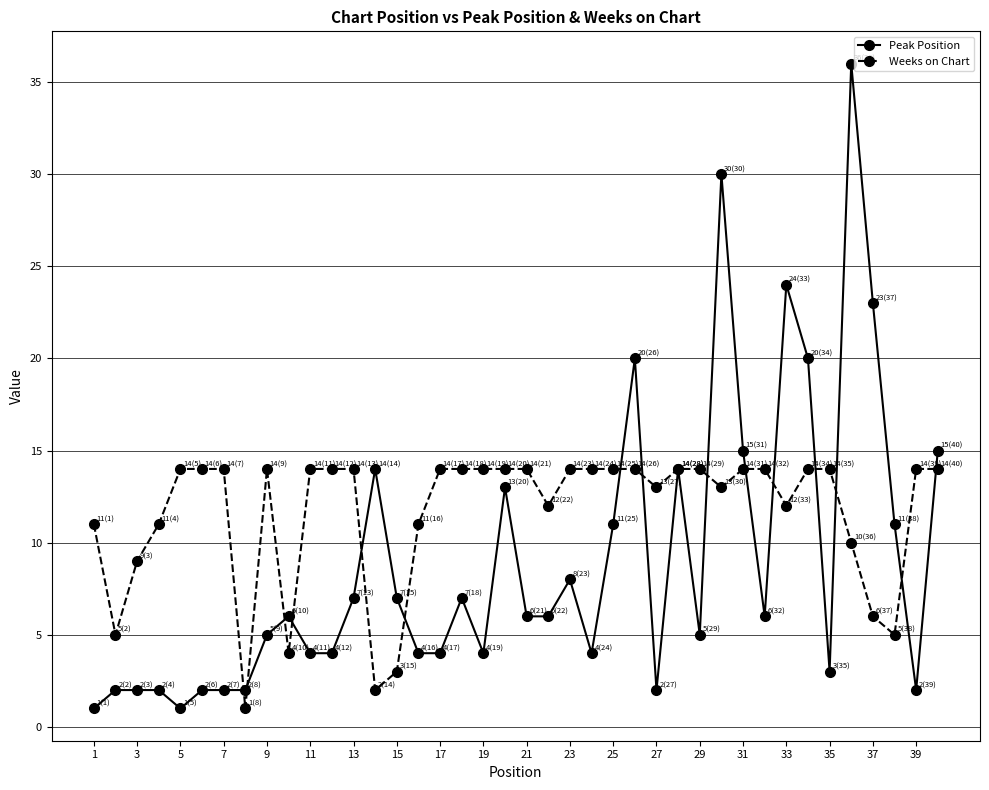

Which series has the largest range (max minus min)?

Peak Position